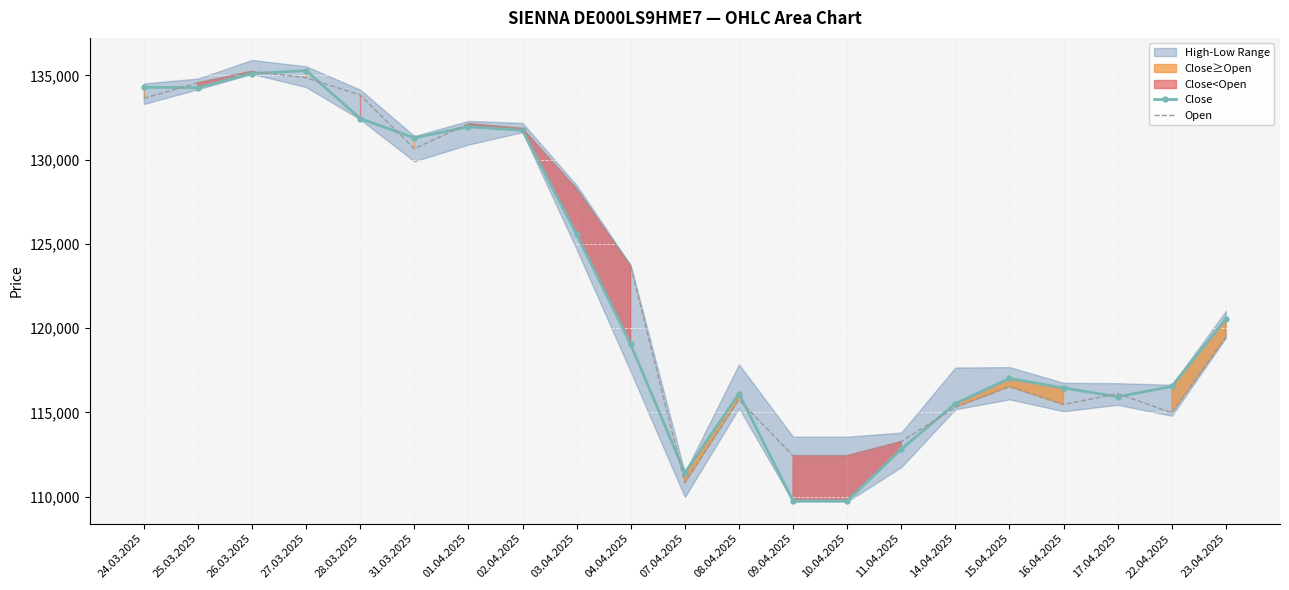

What position from the right is 02.04.2025?

14